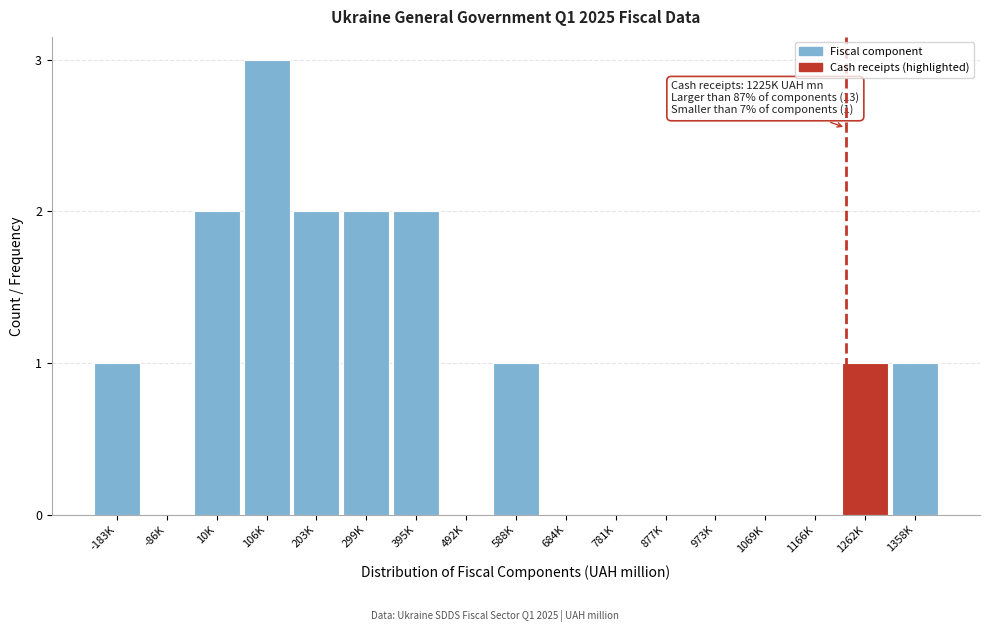

Reading left to right, transcribe all the data shown in this chart.

-183K=1	-86K=0	10K=2	106K=3	203K=2	299K=2	395K=2	492K=0	588K=1	684K=0	781K=0	877K=0	973K=0	1069K=0	1166K=0	1262K=1	1358K=1